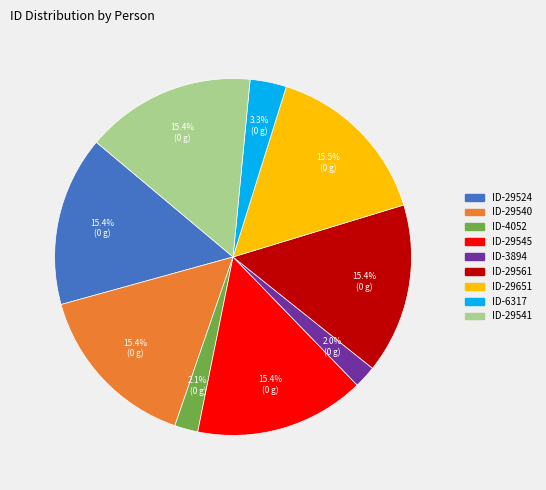

What is the ratio of the value at ID-4052 to the value at ID-6317?

0.6